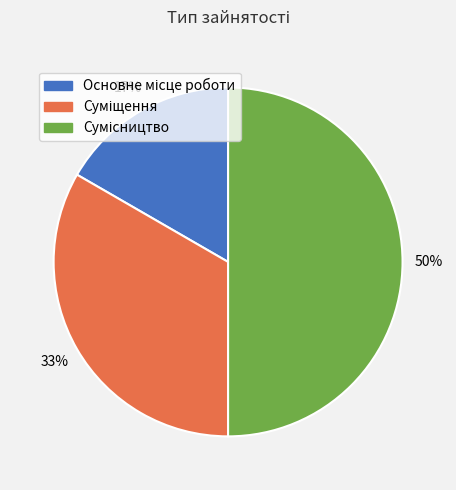

To the nearest percent, what is the average slice percentage?

33%